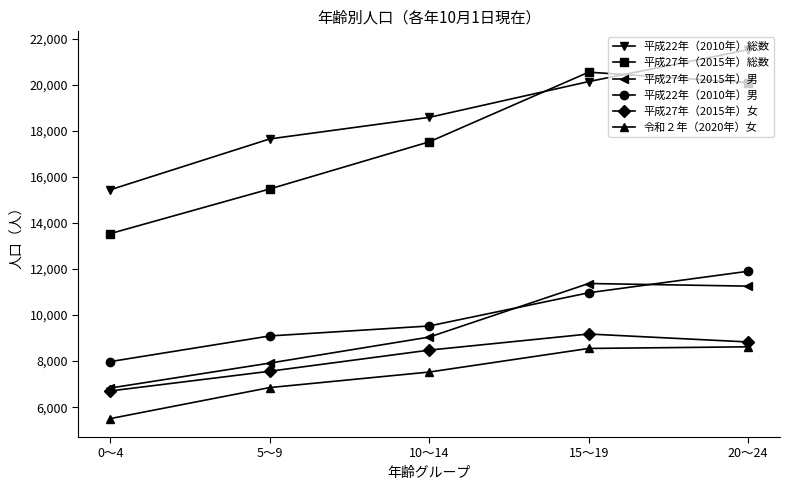

At which category is the sum across all series the highest?

20～24